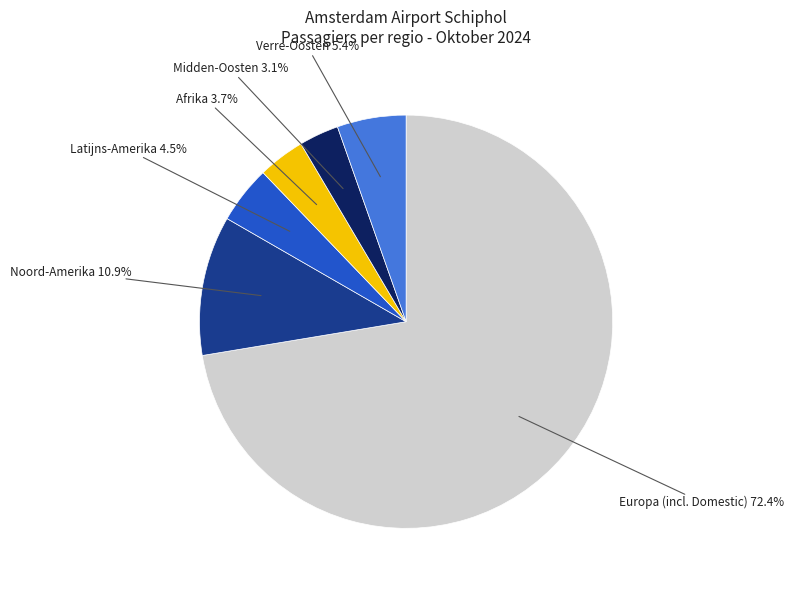

How many slices are in this pie chart?

6